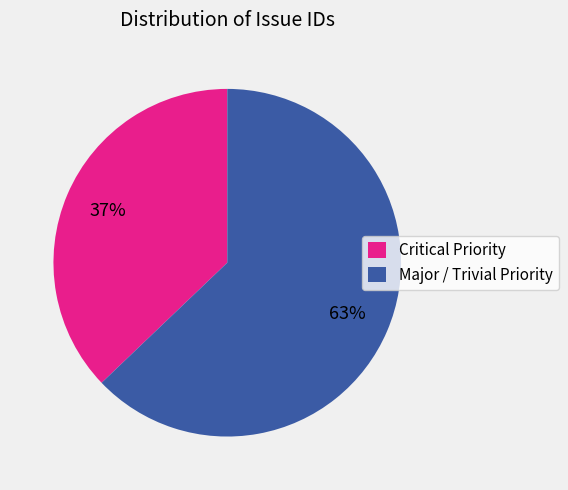

To the nearest percent, what is the average slice percentage?

50%